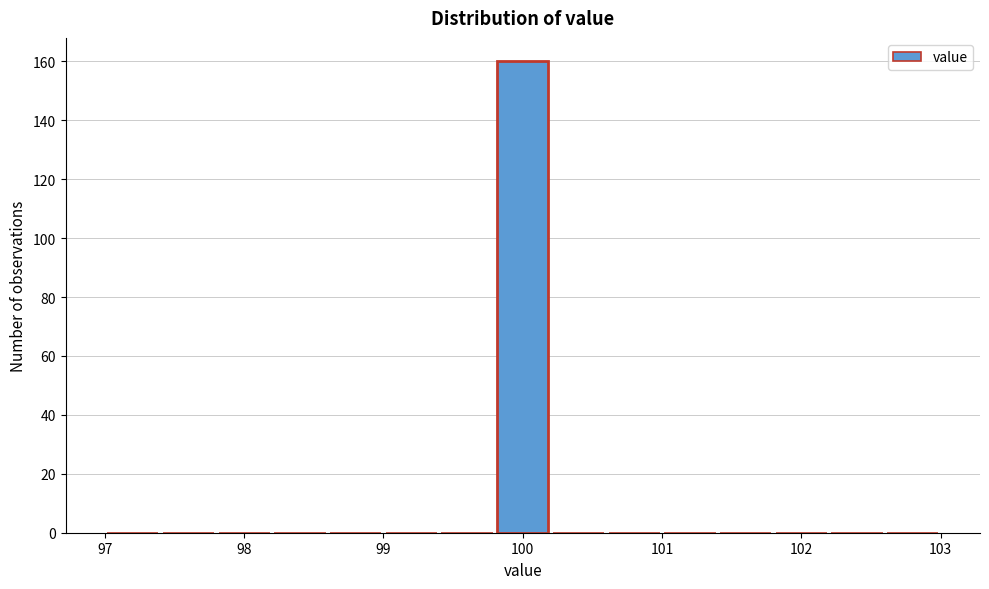

What is the height of the bar covering 99.8 to 100.2 on the x-axis? The values are not printed on the chart, so give them approximately, as read against the axis.

160